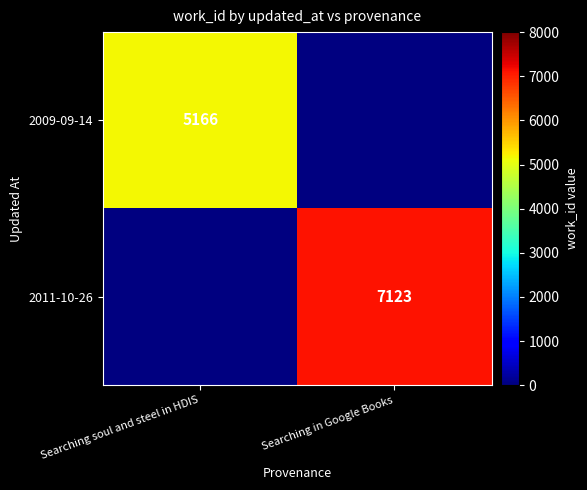

Which has a higher value, Searching soul and steel in HDIS or Searching in Google Books?

Searching in Google Books